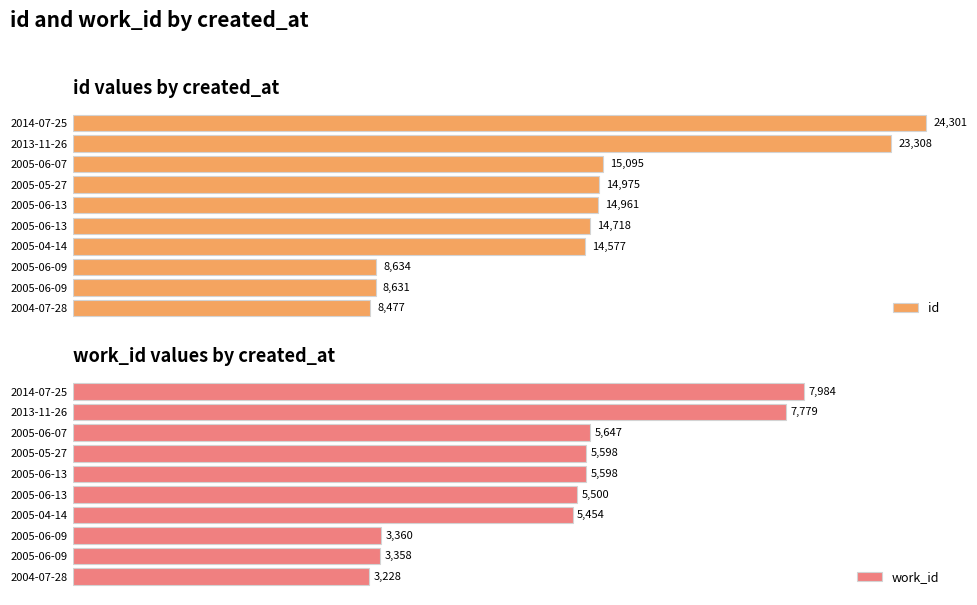

True or false: id has a value of 7180 at 2005-04-14.

False